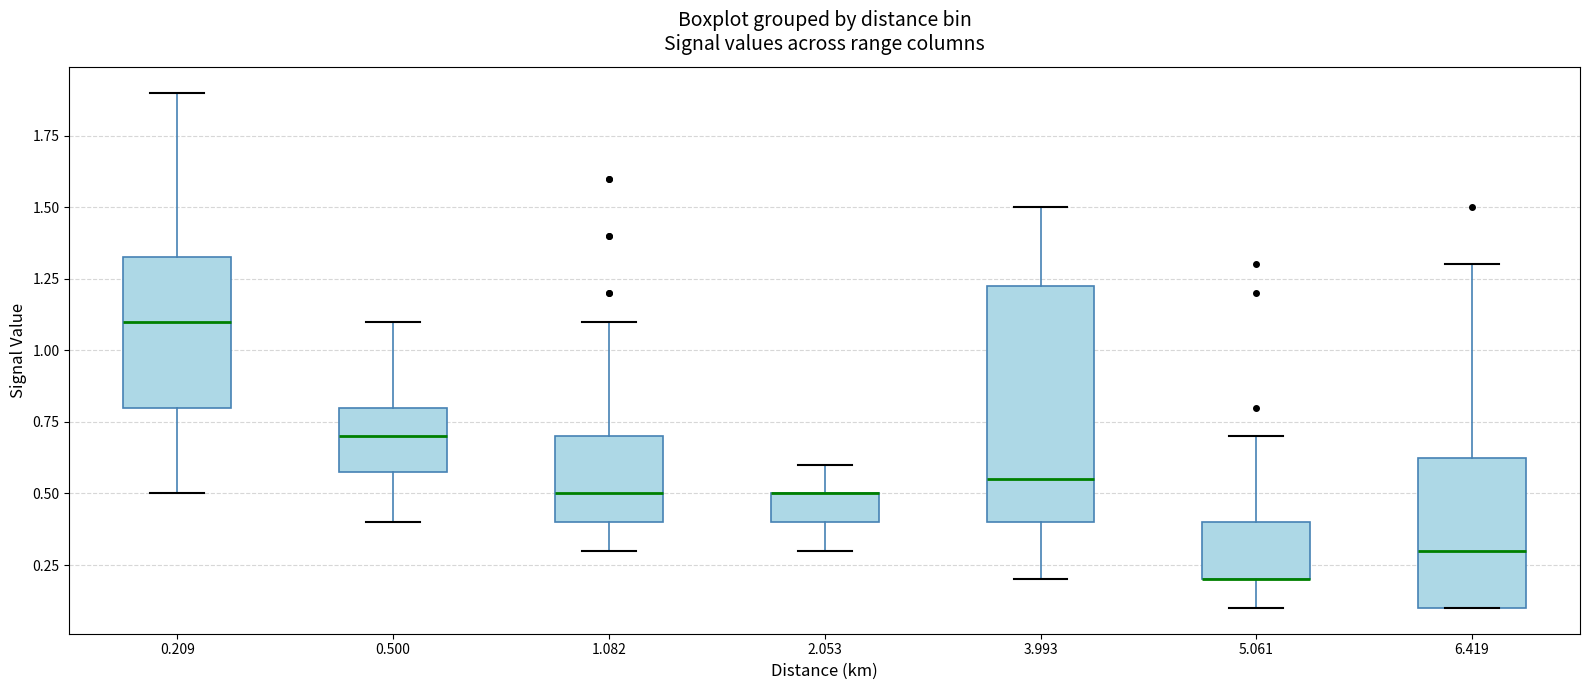

Reading left to right, transcribe this box plot: for each box, give where its median line is, the range the box spans, and where its two whiskers end, as read against the y-axis. The values are not printed on the chart, so give them approximately, as read against the axis.

0.209: median 1.10, box 0.80 to 1.35, whiskers 0.50 to 1.90
0.500: median 0.70, box 0.60 to 0.80, whiskers 0.40 to 1.10
1.082: median 0.50, box 0.40 to 0.70, whiskers 0.30 to 1.10
2.053: median 0.50 (drawn on the box's upper edge), box 0.40 to 0.50, whiskers 0.30 to 0.60
3.993: median 0.55, box 0.40 to 1.25, whiskers 0.20 to 1.50
5.061: median 0.20 (drawn on the box's lower edge), box 0.20 to 0.40, whiskers 0.10 to 0.70
6.419: median 0.30, box 0.10 to 0.65, whiskers 0.10 to 1.30